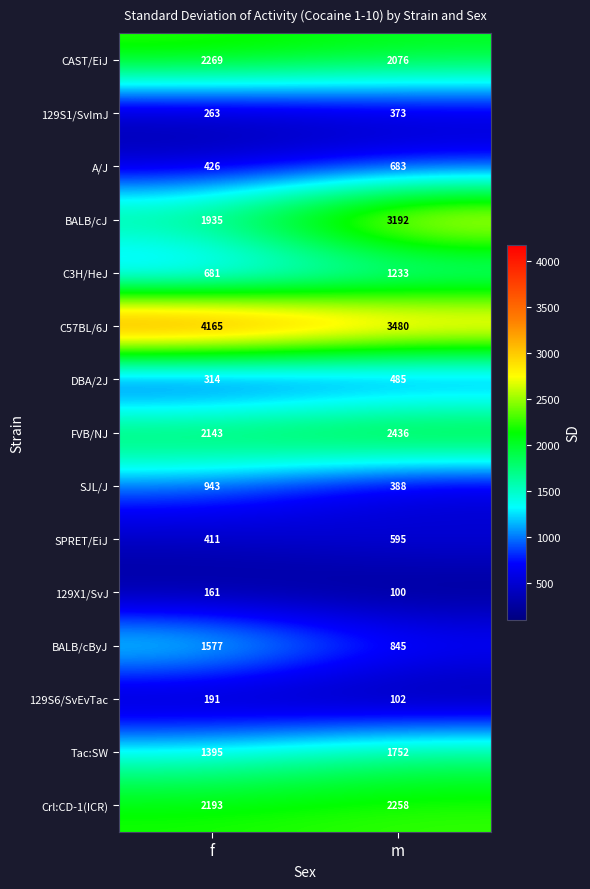

Reading left to right, what are all the values shown in this chart?

CAST/EiJ: 2269	2076
129S1/SvImJ: 263	373
A/J: 426	683
BALB/cJ: 1935	3192
C3H/HeJ: 681	1233
C57BL/6J: 4165	3480
DBA/2J: 314	485
FVB/NJ: 2143	2436
SJL/J: 943	388
SPRET/EiJ: 411	595
129X1/SvJ: 161	100
BALB/cByJ: 1577	845
129S6/SvEvTac: 191	102
Tac:SW: 1395	1752
Crl:CD-1(ICR): 2193	2258